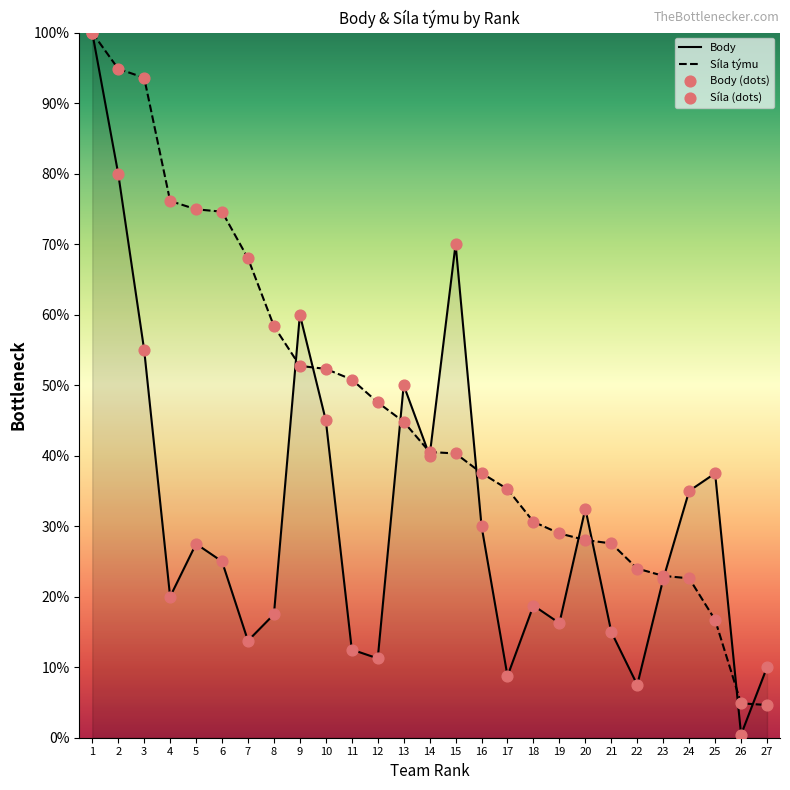

At how many categories does at least one series exceed 31?

20